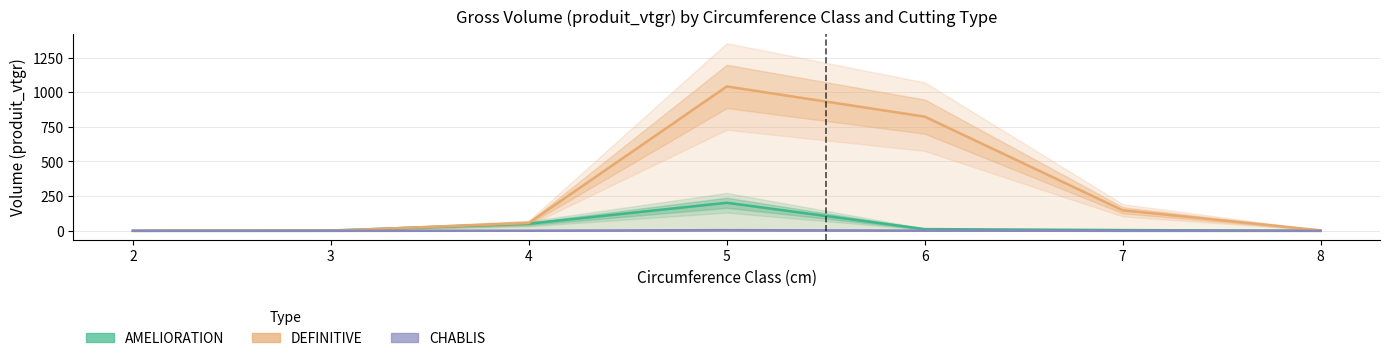

What is the highest value of the CHABLIS series?

4.9